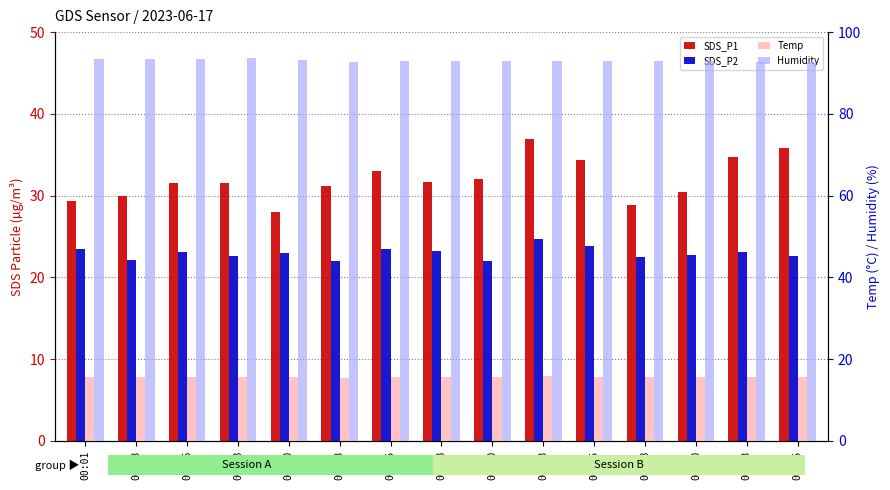

What is the approximate value of SDS_P2 at 00:20?

22.0